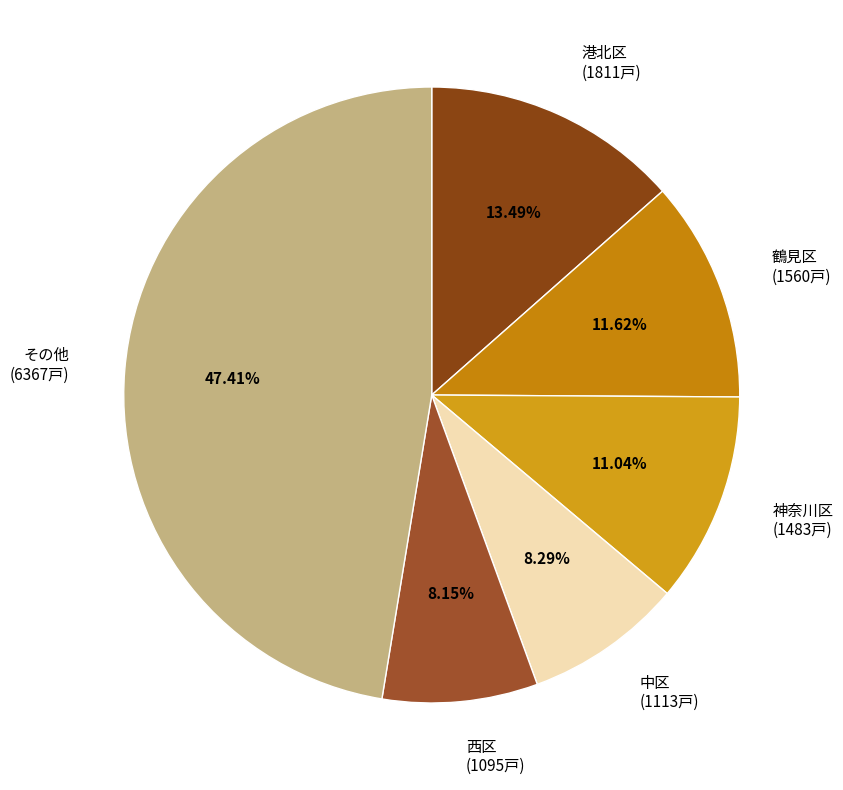

How many segments does this pie chart have?

6